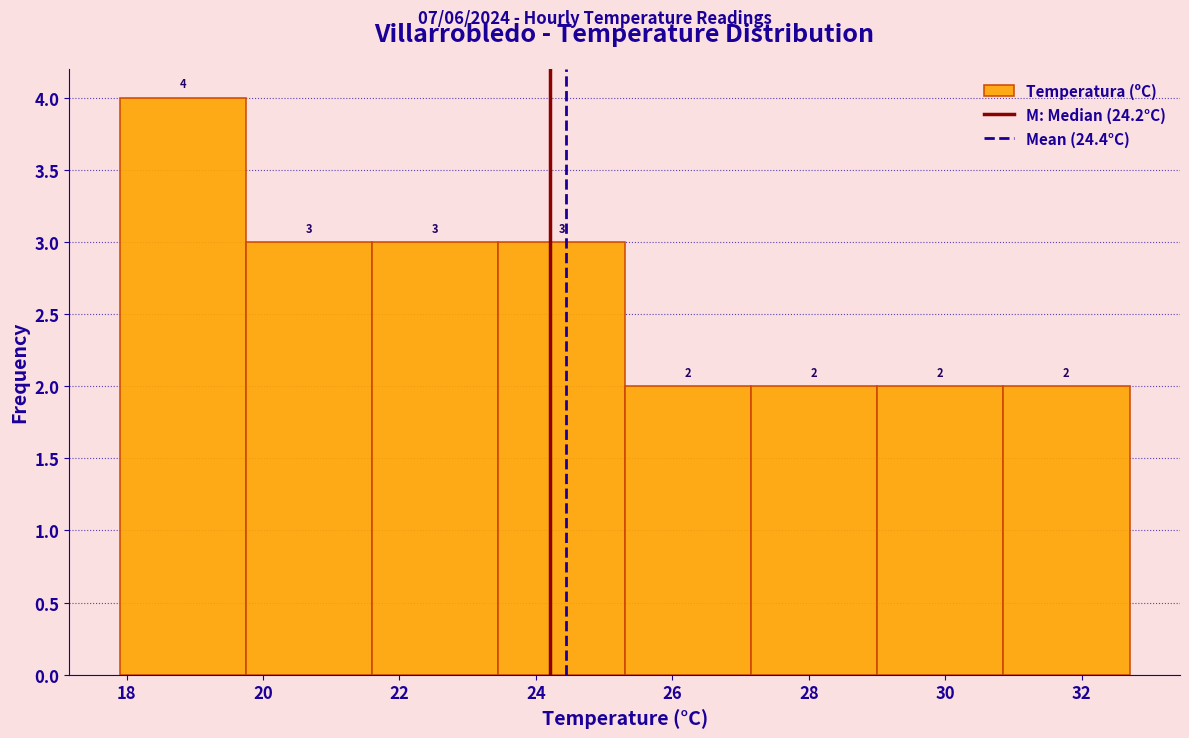

Reading left to right, list every bar in this chart as the range it spans on the x-axis followed by its height. The bar edges are not printed on the chart, so give them approximately, as read against the axis.

17.90 to 19.75: 4
19.75 to 21.60: 3
21.60 to 23.45: 3
23.45 to 25.30: 3
25.30 to 27.15: 2
27.15 to 29.00: 2
29.00 to 30.85: 2
30.85 to 32.70: 2